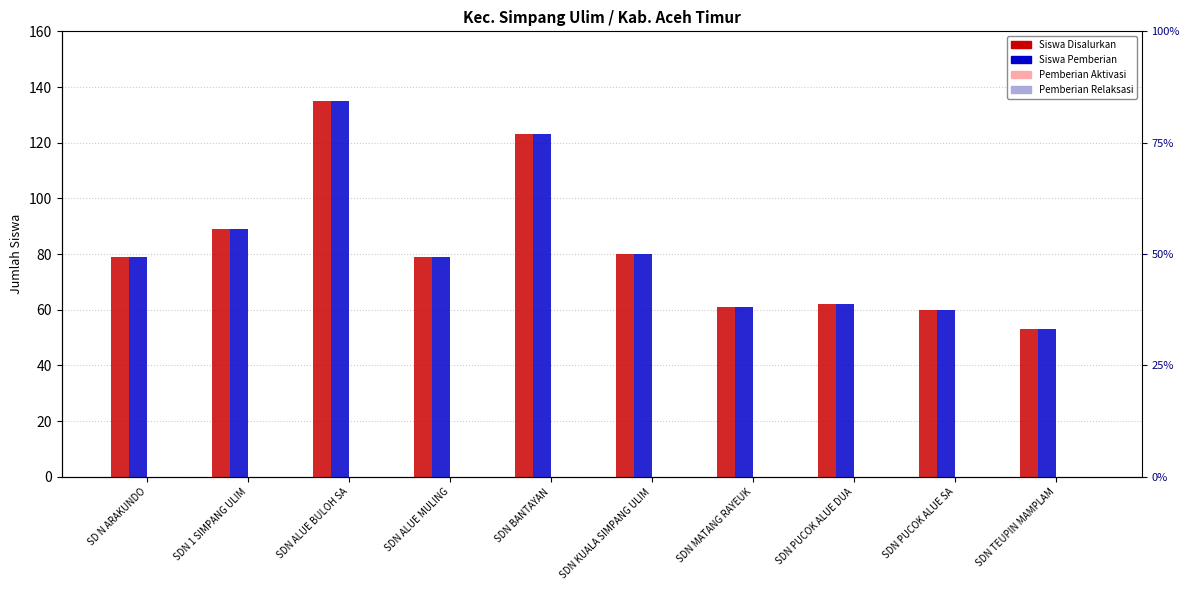

Does the chart contain stacked bars?

No